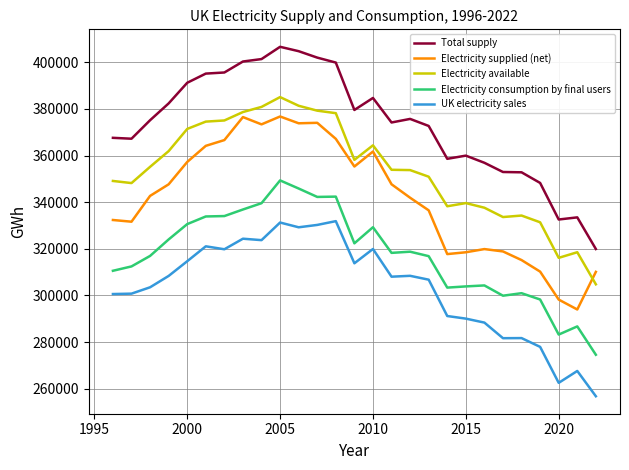

Rank the series by their maximum value, from lowest to highest.

UK electricity sales, Electricity consumption by final users, Electricity supplied (net), Electricity available, Total supply